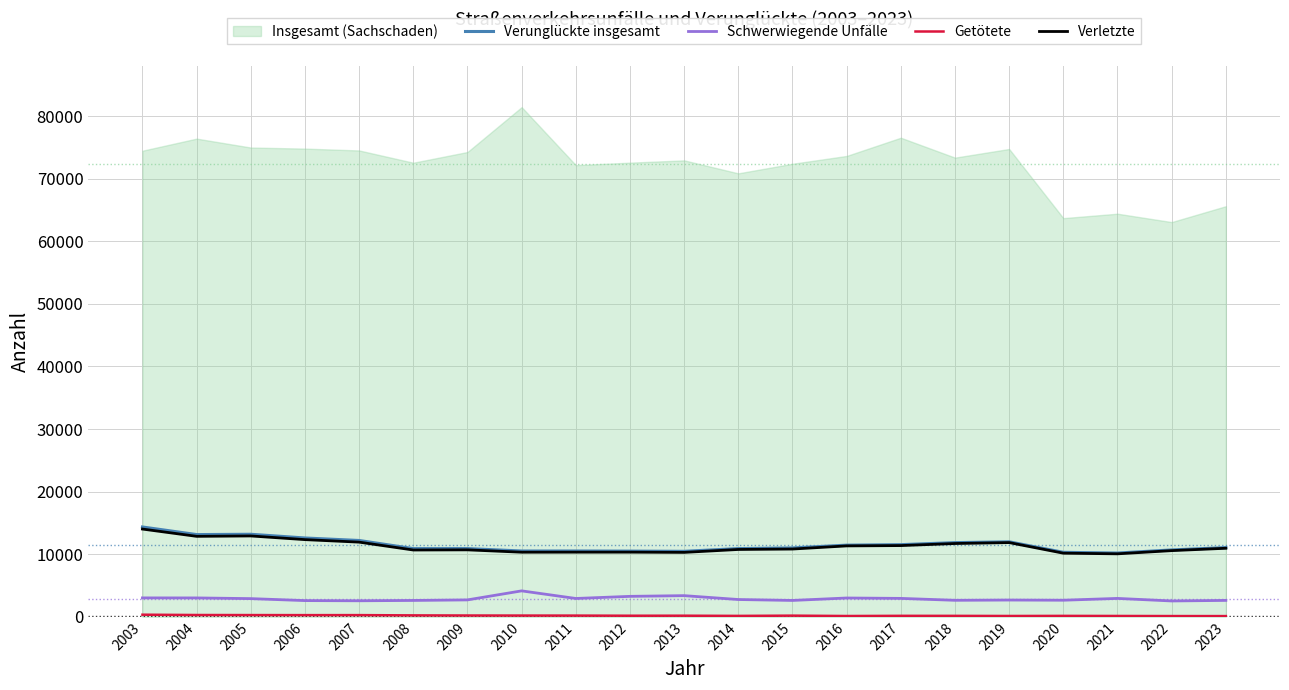

What is the minimum value for Getötete?

108